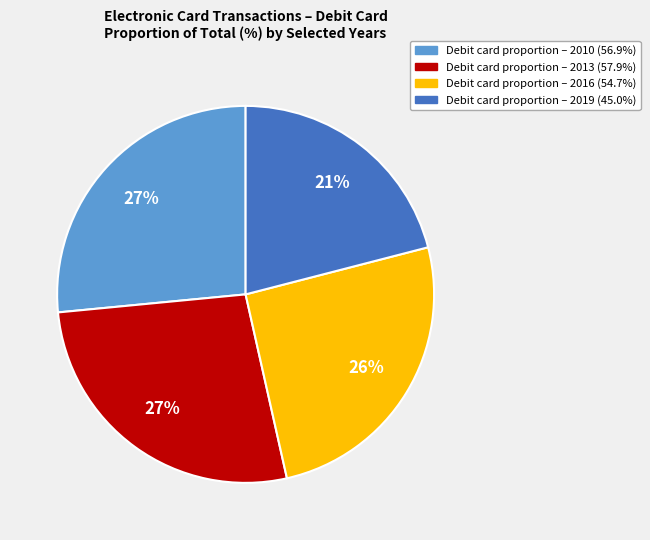

To the nearest percent, what is the average slice percentage?

25%